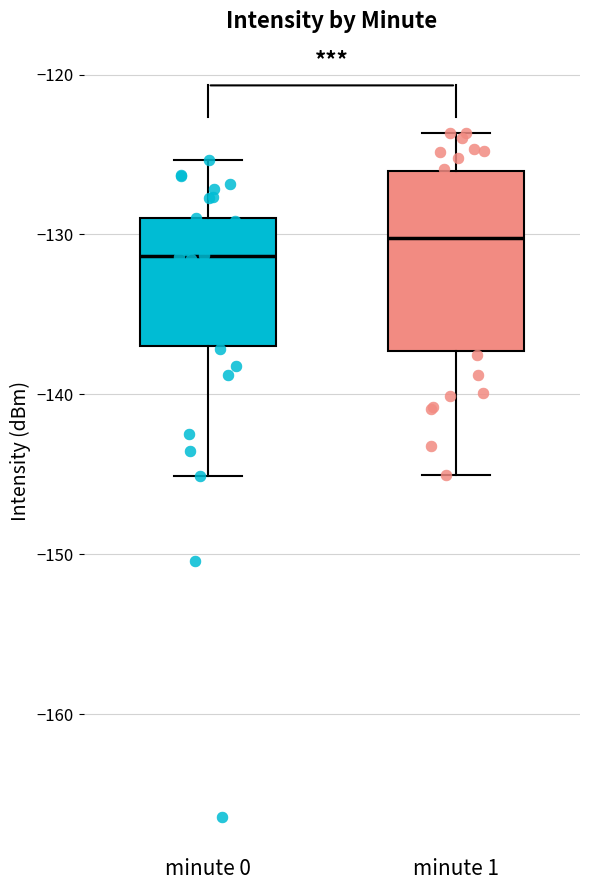

Reading left to right, read every box against the y-axis: the position of its median line, the range the box covers, and the ends of its whiskers. The values are not printed on the chart, so give them approximately, as read against the axis.

minute 0: median -131, box -137 to -129, whiskers -145 to -125
minute 1: median -130, box -137 to -126, whiskers -145 to -124